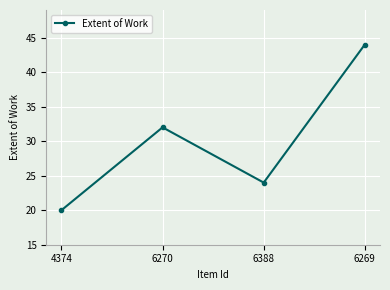

The chart shows a value of 44 at 6269. True or false?

True